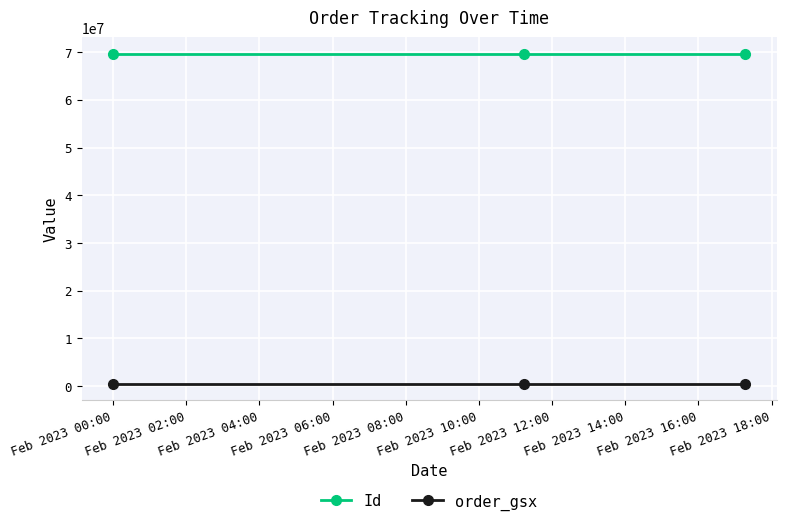

Which series has the largest total across all categories?

Id